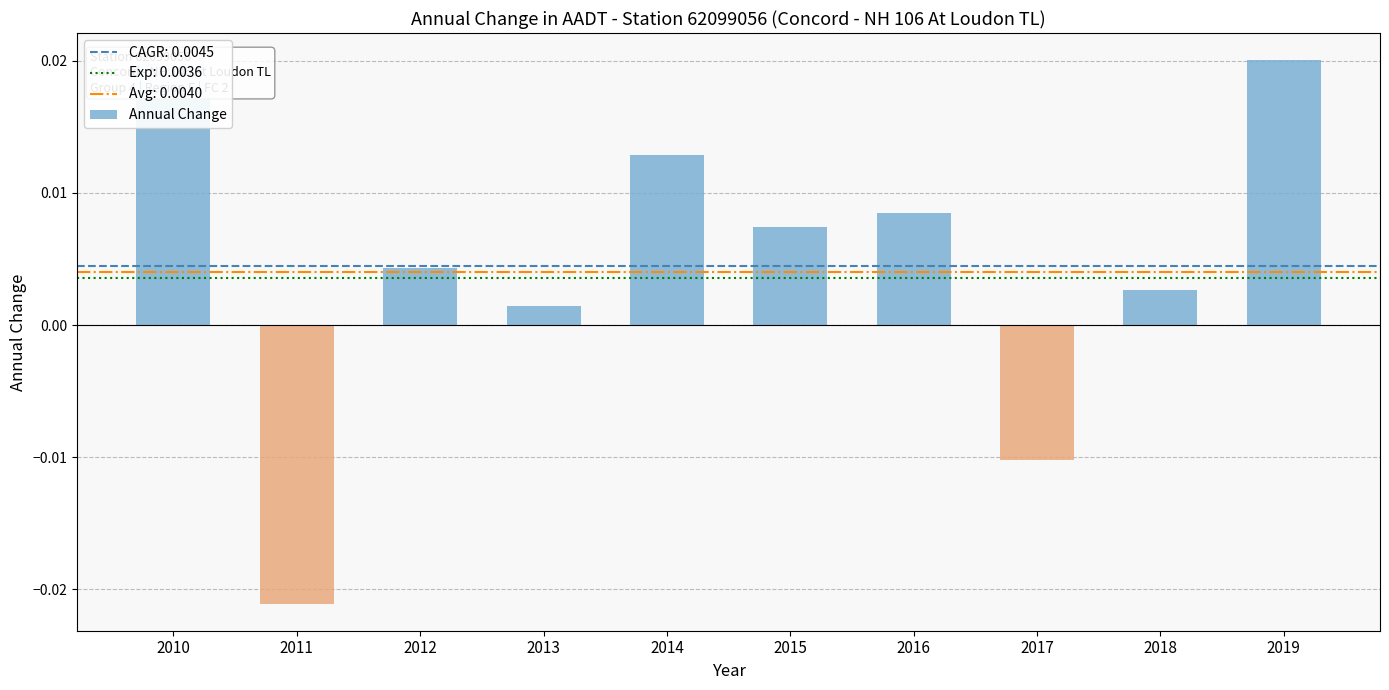

Which label corresponds to the smallest value in the chart?

2011